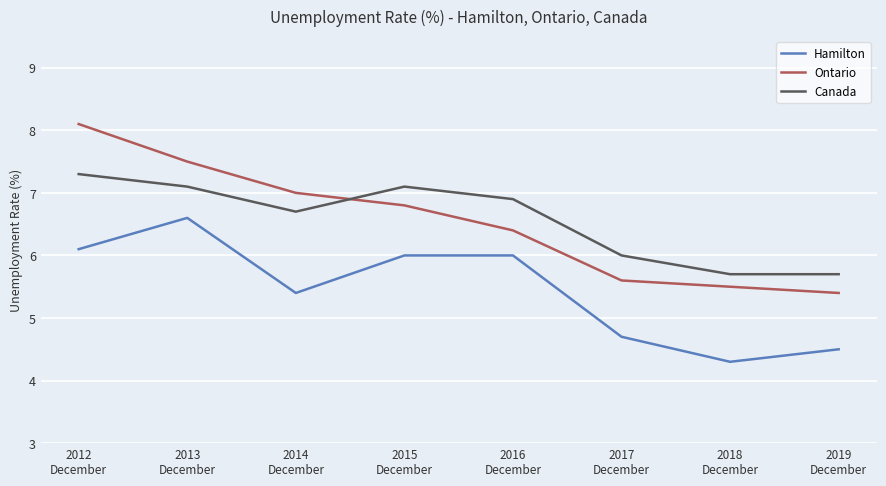

True or false: Canada and Hamilton cross at least once.

False